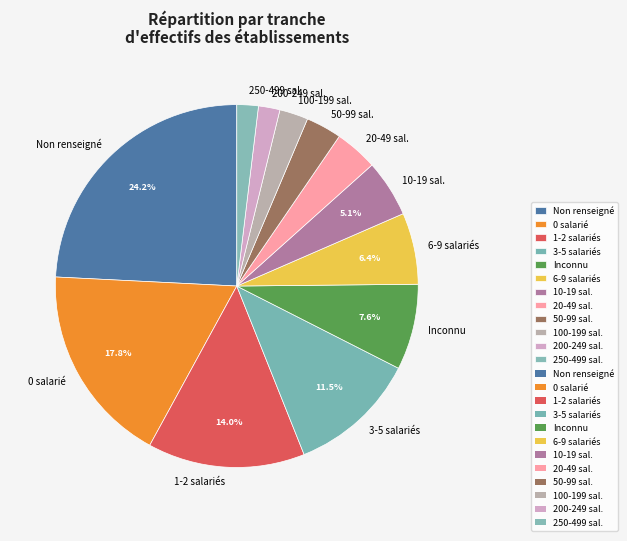

Between 250-499 sal. and 100-199 sal., which is larger?

100-199 sal.